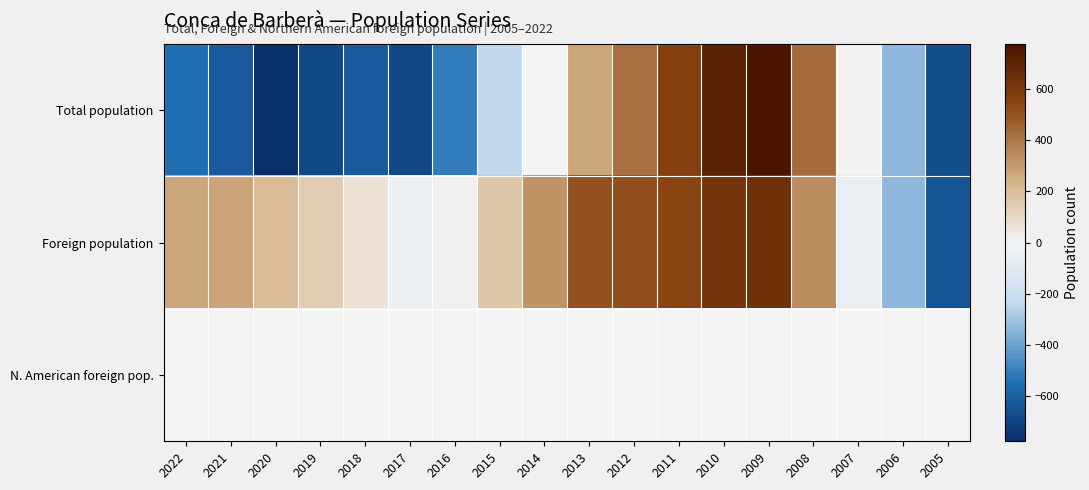

Which series has the largest total across all categories?

Foreign population